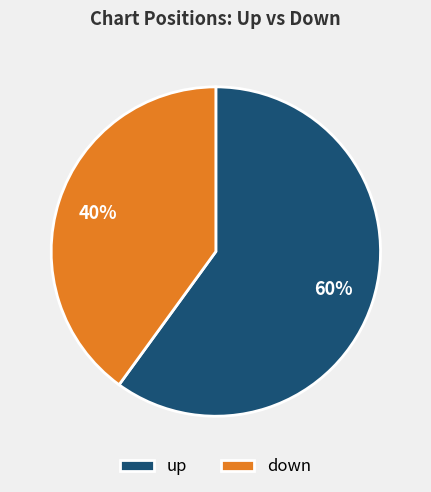

Rank the categories by value from highest to lowest.

up, down